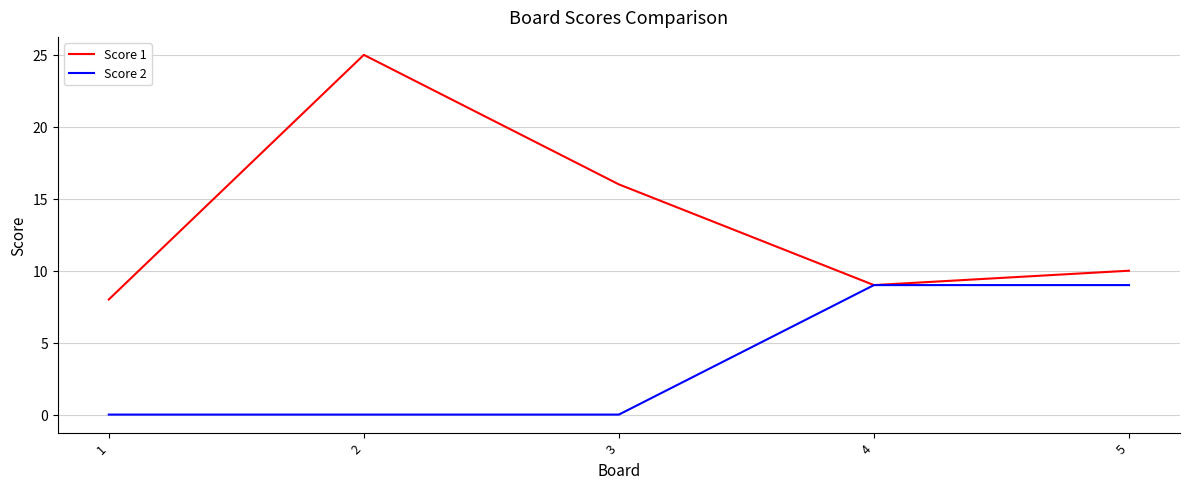

What is the sum of the Score 1 values at 4 and 2?

34